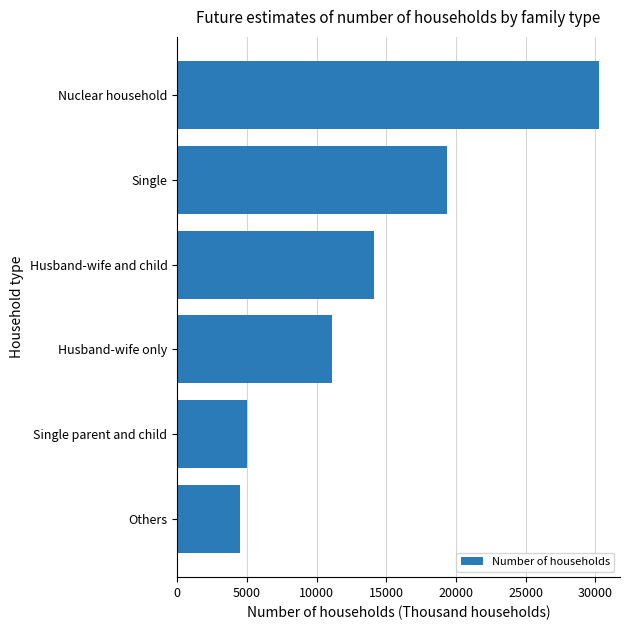

Does the chart contain stacked bars?

No